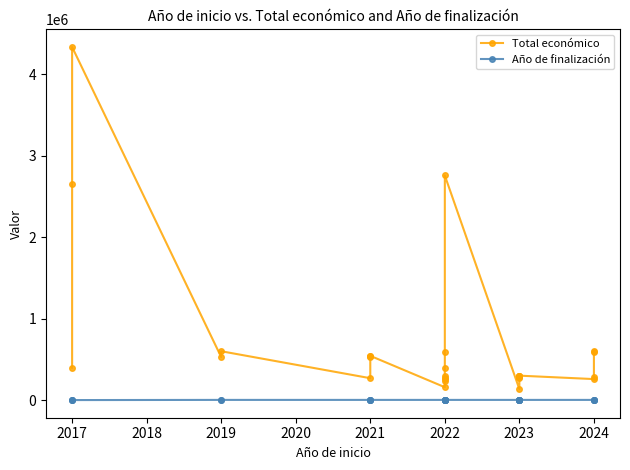

What is the sum of all Total económico values?

18972347